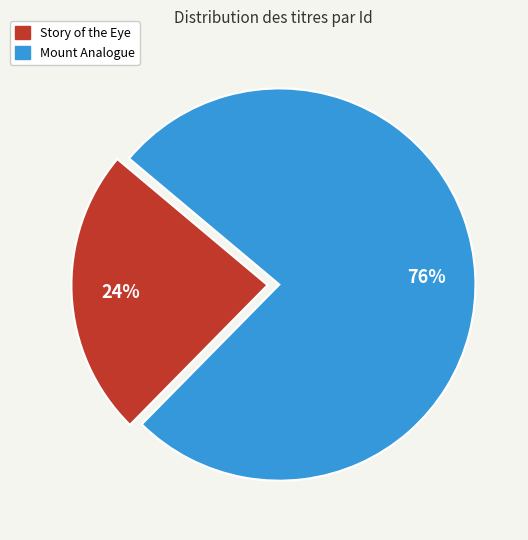

Rank the categories by value from lowest to highest.

Story of the Eye, Mount Analogue